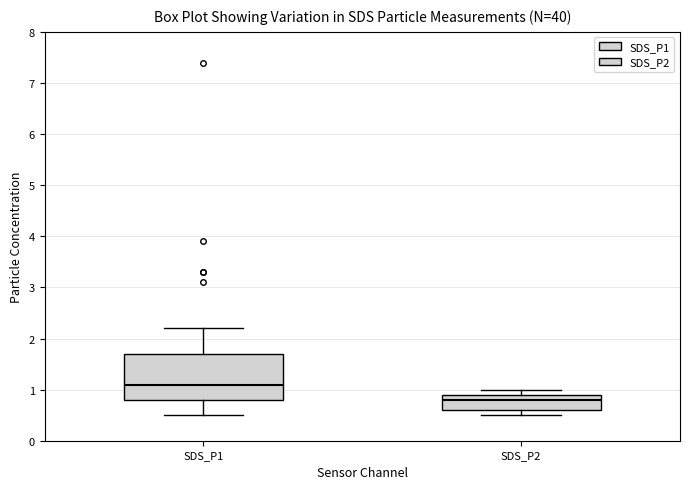

Where does the lower whisker of the box for SDS_P1 end on the y-axis? The values are not printed on the chart, so give them approximately, as read against the axis.

0.5